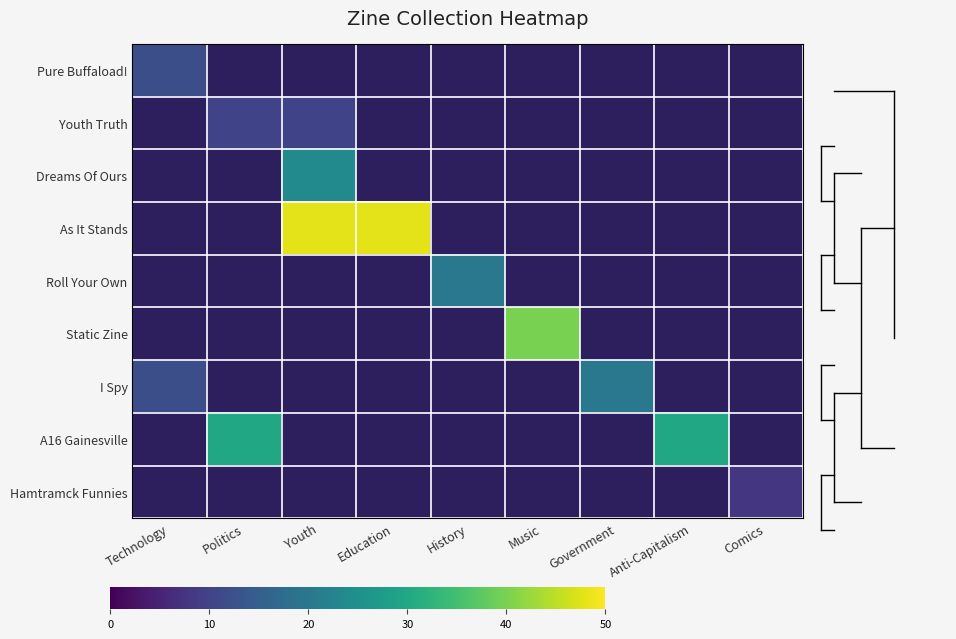

True or false: Pure Buffaload! has a value of 7.4 at Technology.

False